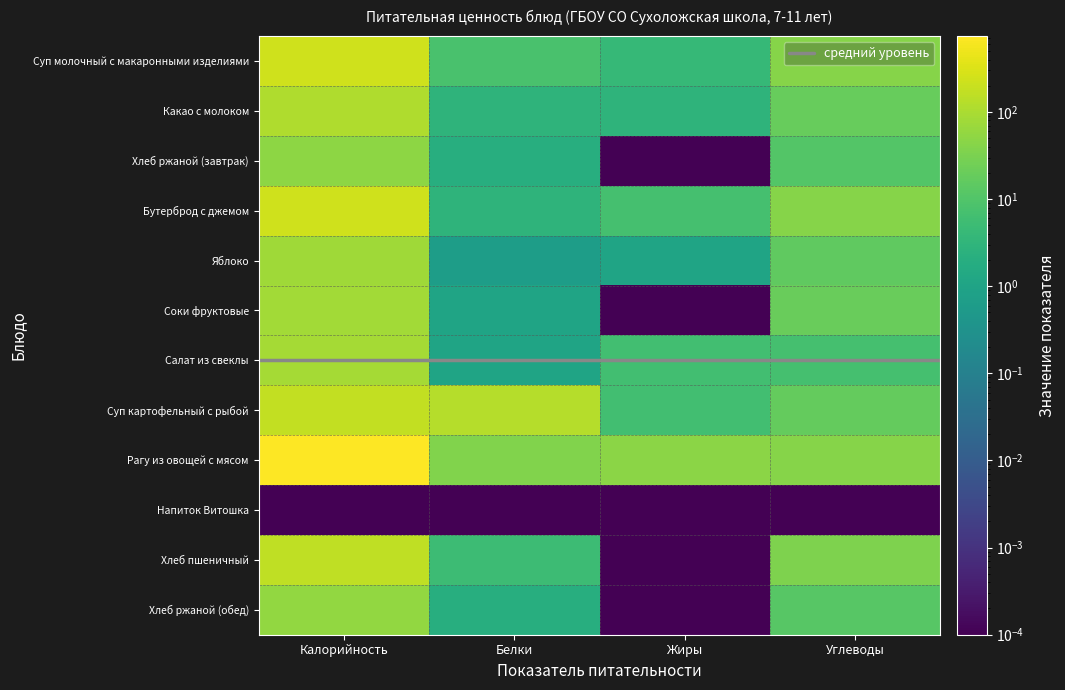

What is the difference between the maximum and second lowest values in the Суп картофельный с рыбой series?

155.0